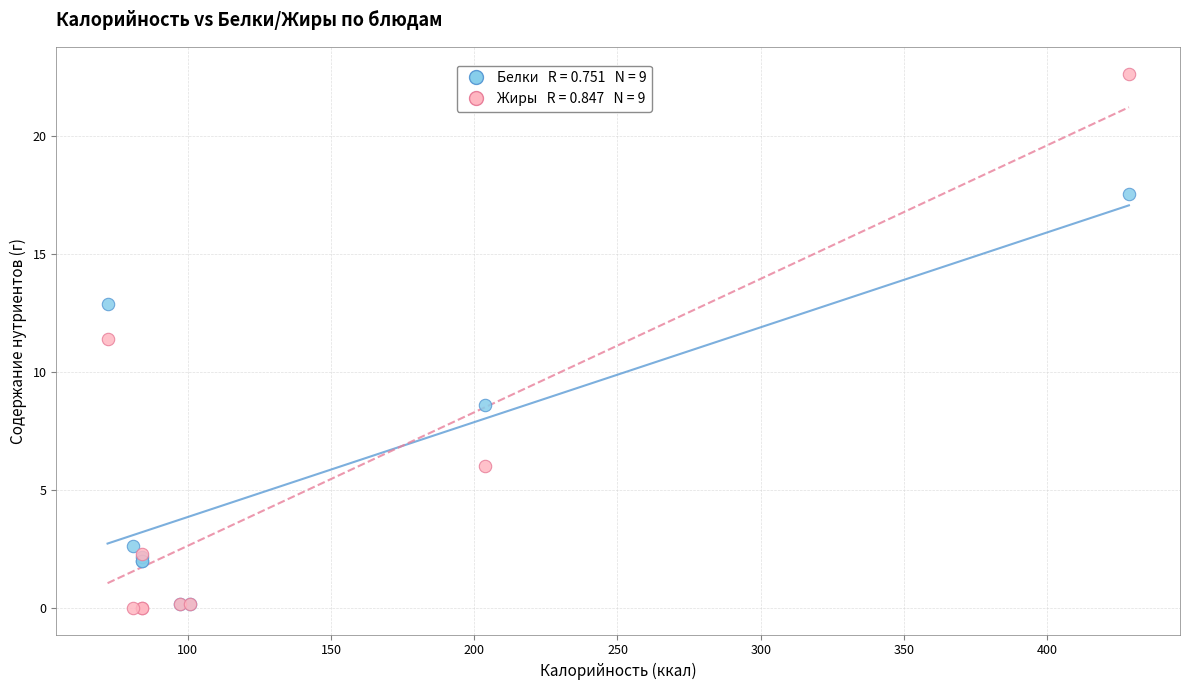

Across all series, what Y value is closest to 11?

11.4